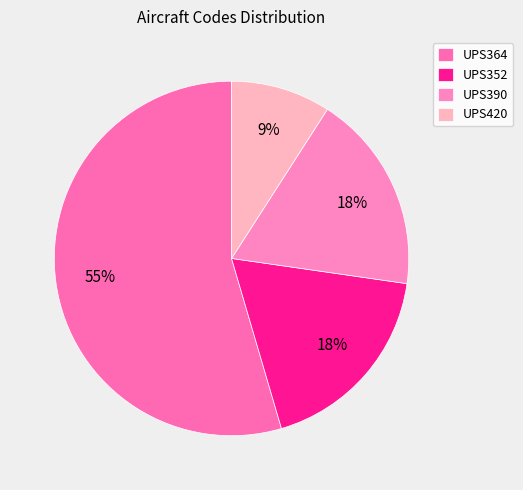

To the nearest percent, what is the combined percentage of UPS364 and UPS420?

64%